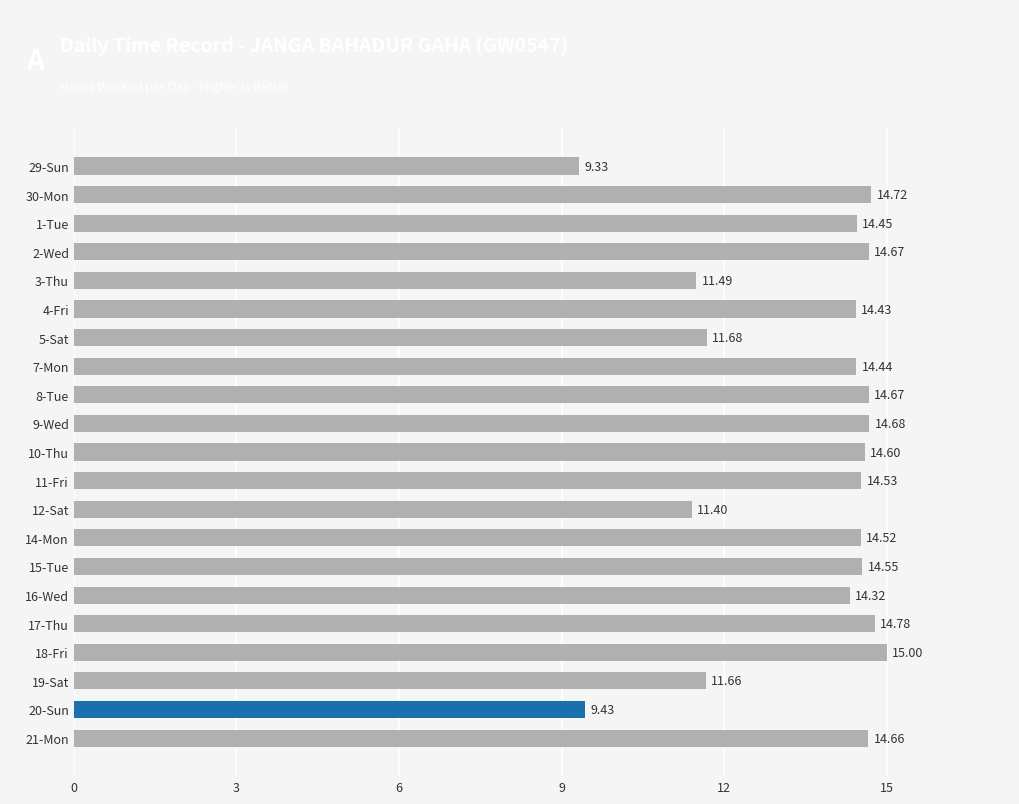

Between 21-Mon and 2-Wed, which is larger?

2-Wed